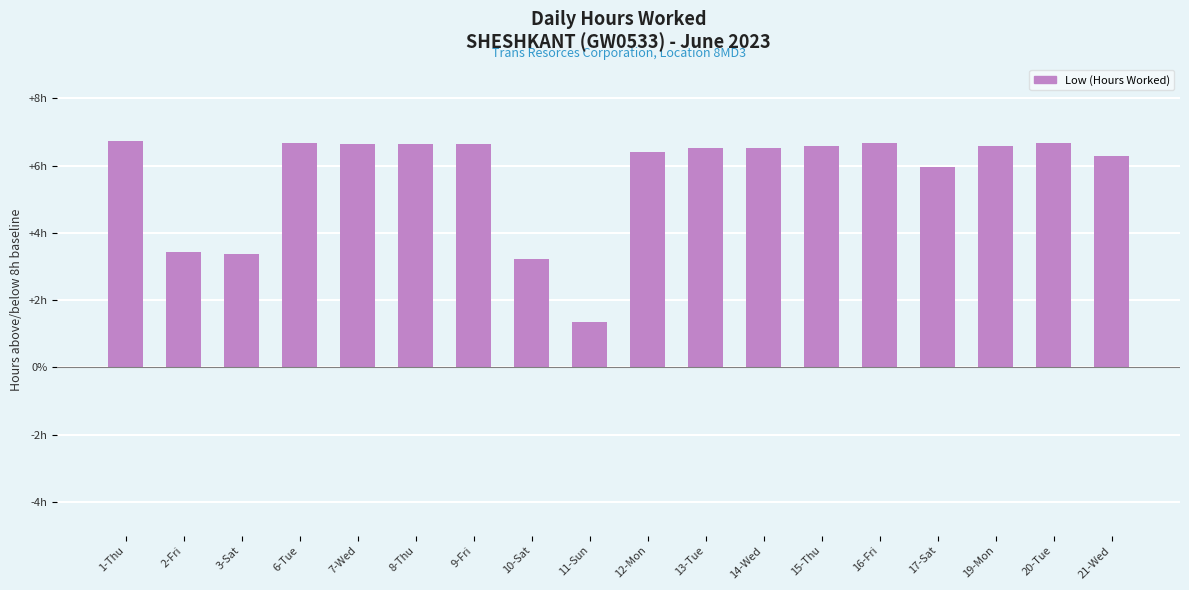

Does the chart contain any negative values?

No